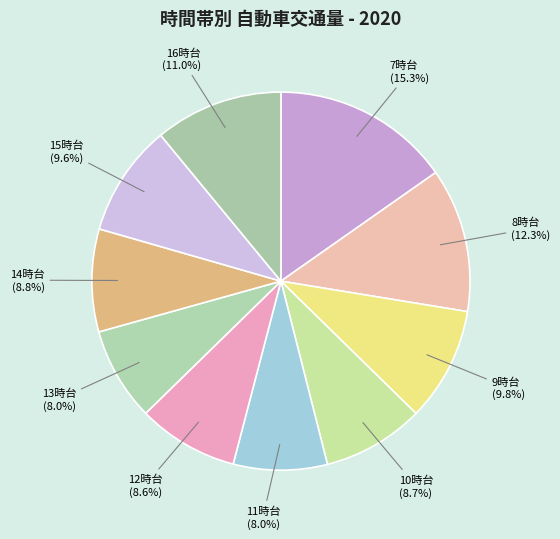

How many slices are in this pie chart?

10